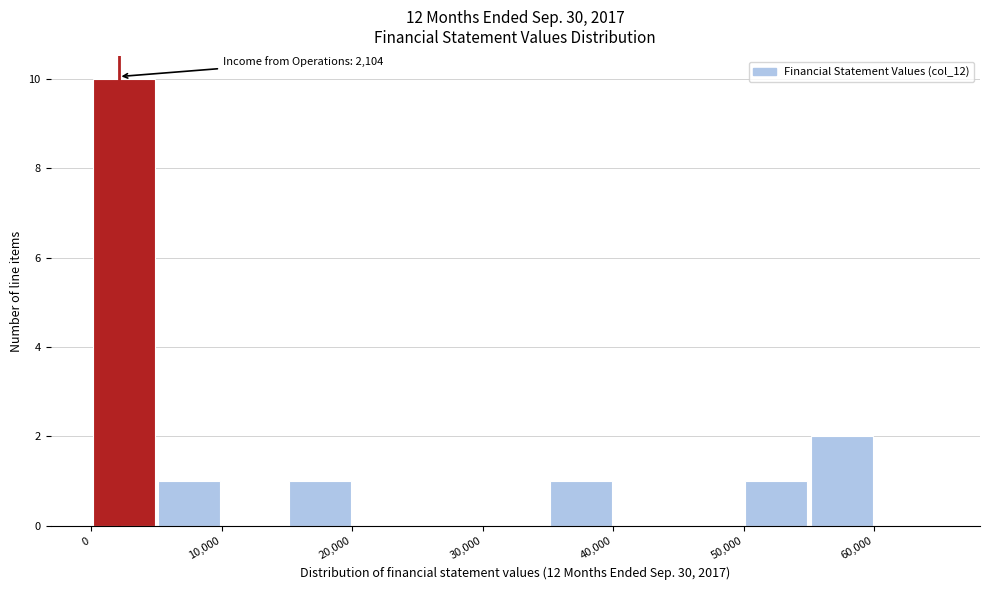

Which range on the x-axis has the tallest bar?

0 to 5000